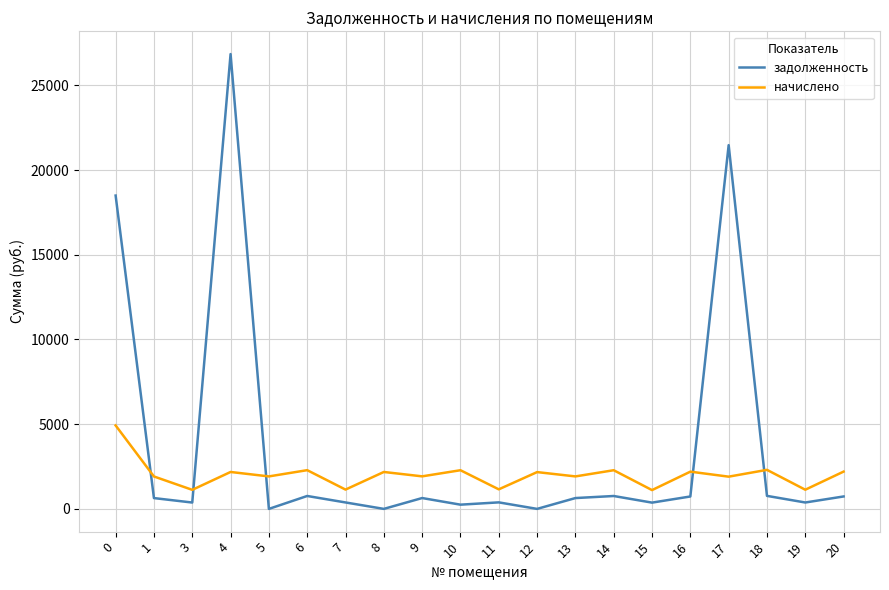

What is the difference between the second highest and second lowest values in the задолженность series?

21470.3